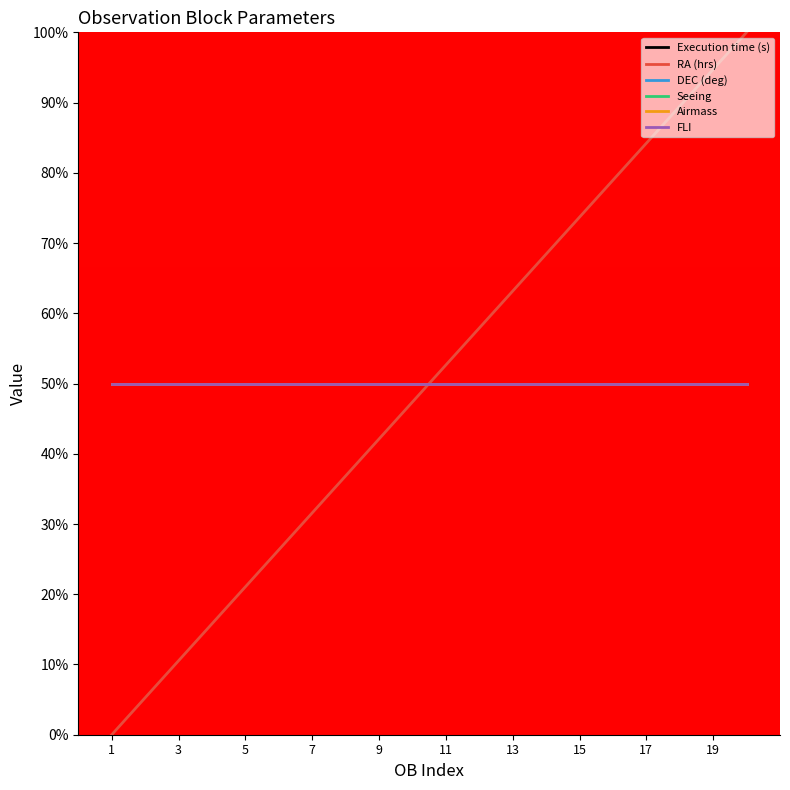

Does the chart display data point markers on the line(s)?

No